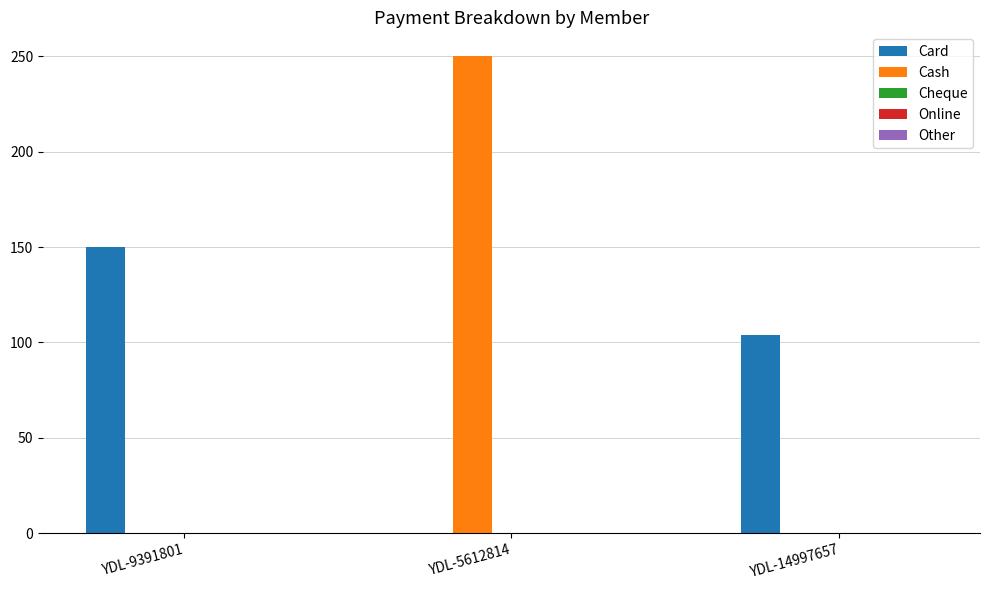

Which category has the highest value across all series?

YDL-5612814